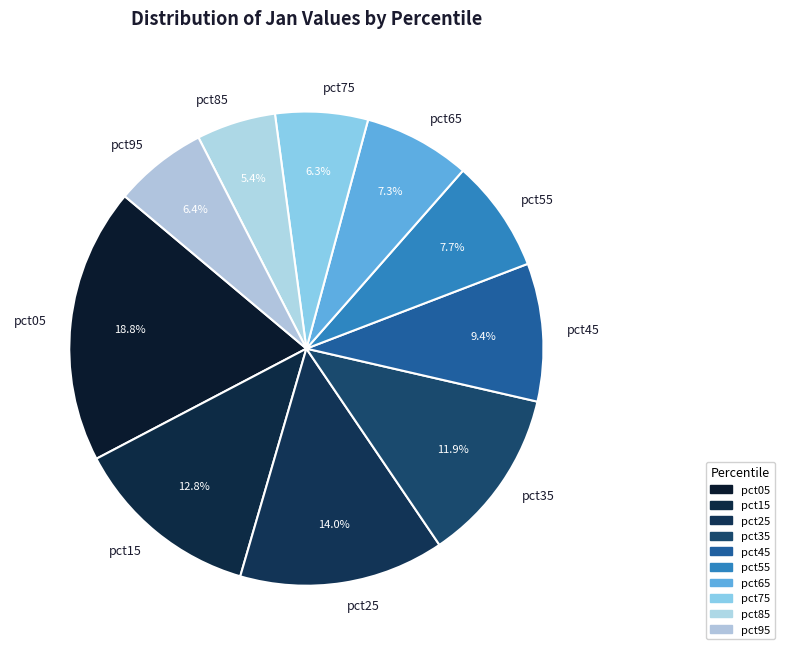

What is the largest slice in the pie chart?

pct05